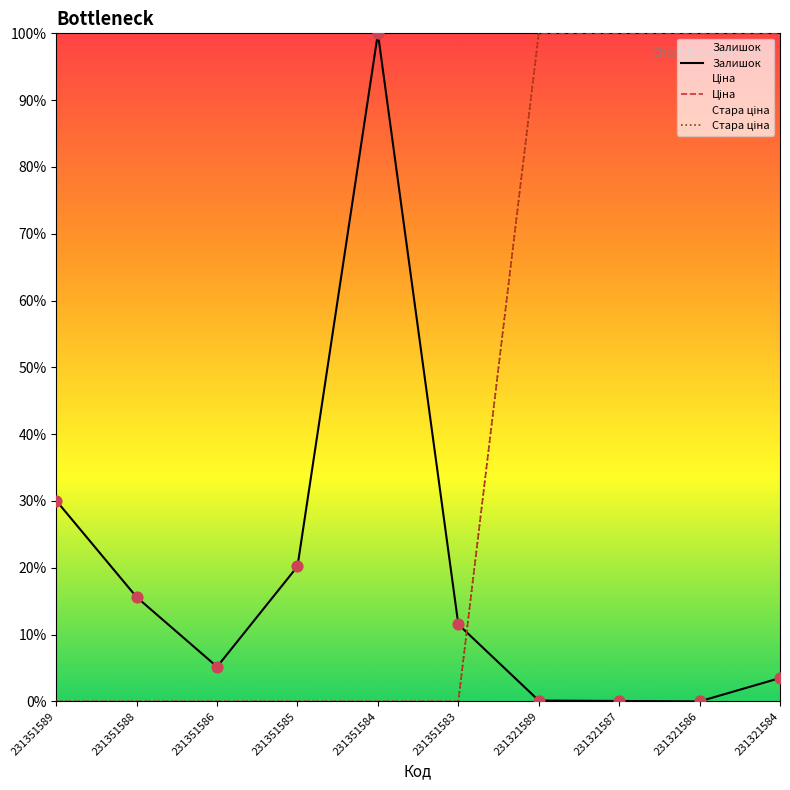

At how many categories does at least one series exceed 93?

5